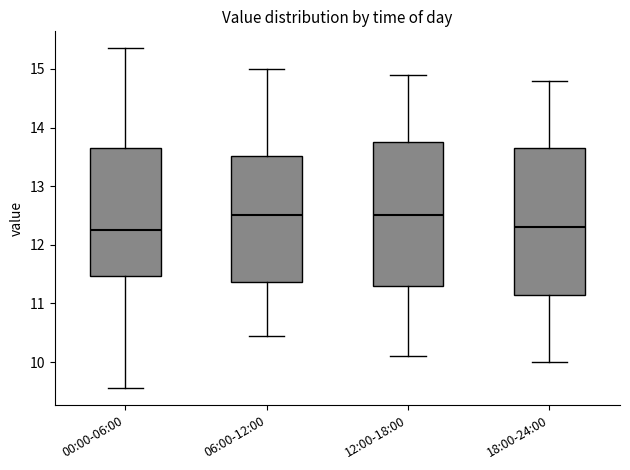

Where is the upper edge of the box for 06:00-12:00 on the y-axis? The values are not printed on the chart, so give them approximately, as read against the axis.

13.5